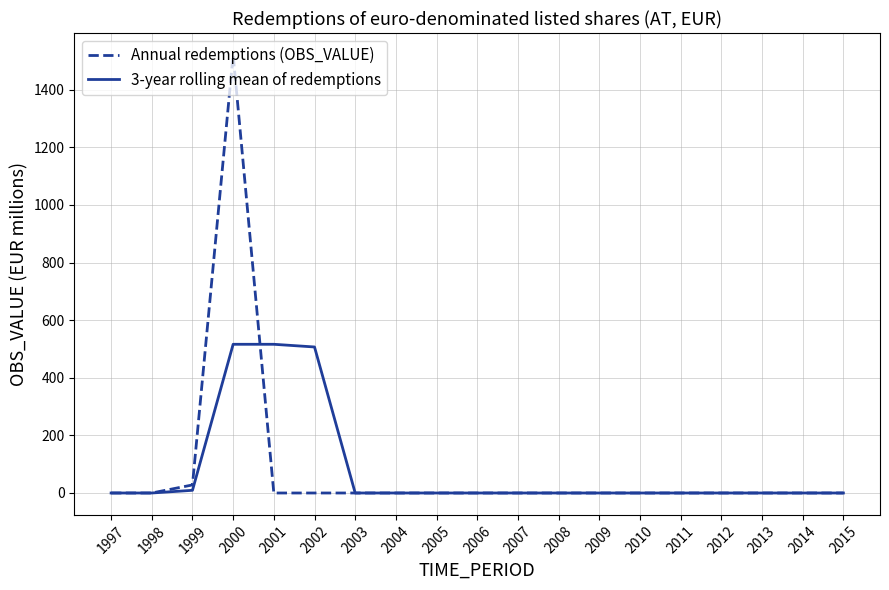

What are all the series names shown in the legend?

Annual redemptions (OBS_VALUE), 3-year rolling mean of redemptions